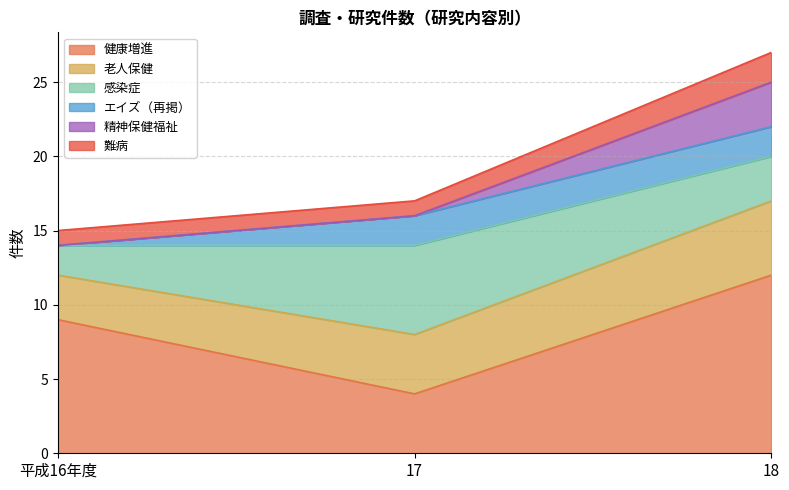

Between 平成16年度 and 17, which is larger?

平成16年度